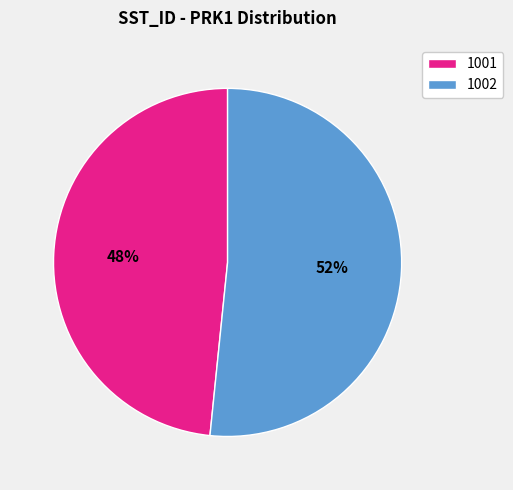

The 1002 slice represents 52% of the pie. True or false?

True